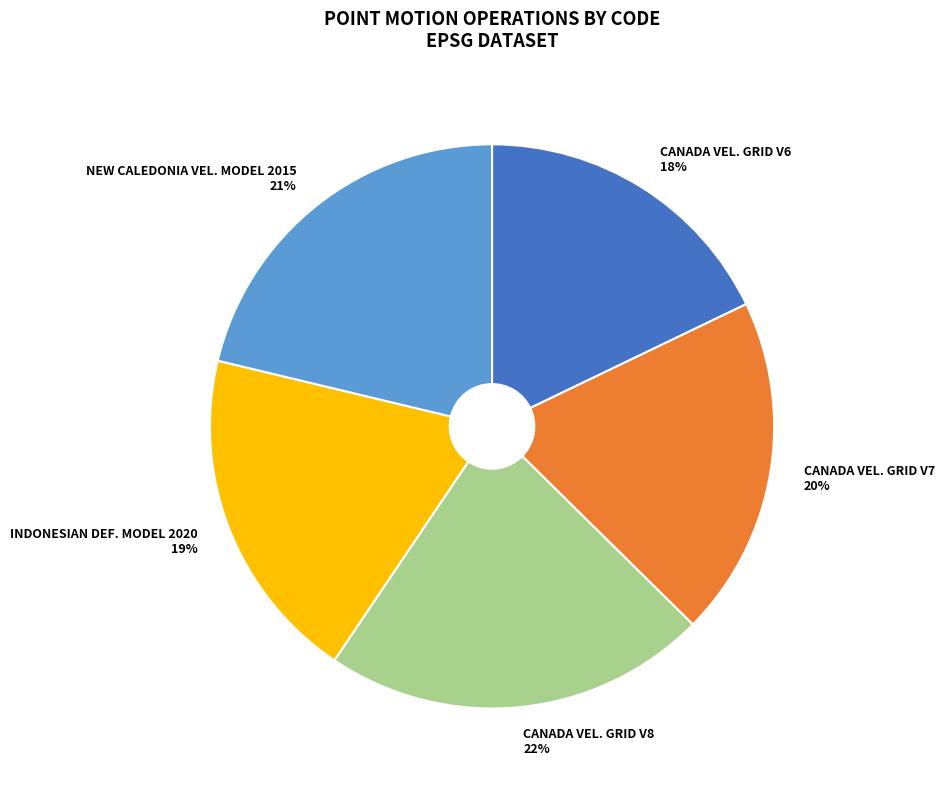

To the nearest percent, what is the difference between the largest and smallest slice percentages?

4%